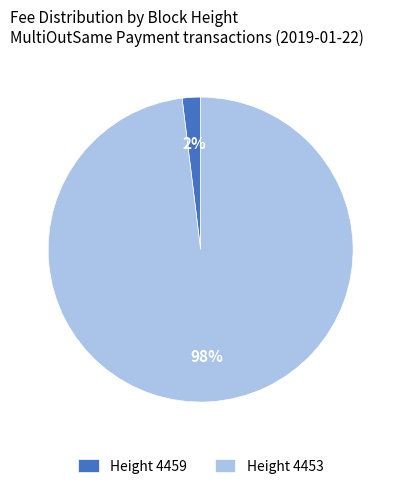

Between Height 4459 and Height 4453, which is larger?

Height 4453